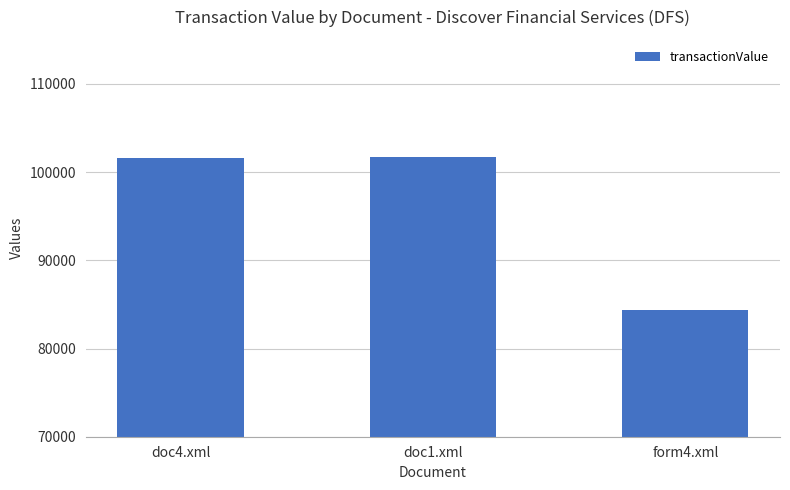

Which has a higher value, form4.xml or doc4.xml?

doc4.xml